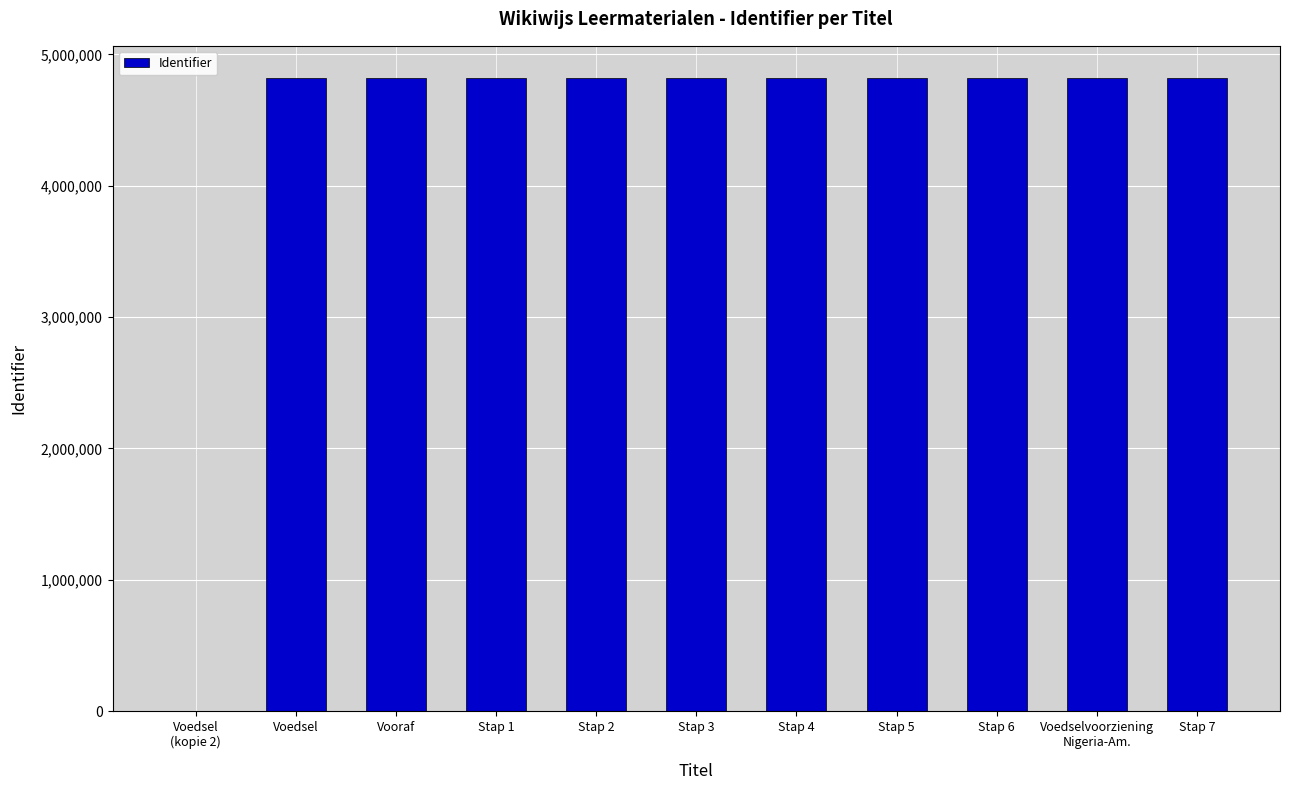

Where is the data nearest to the value 2412210?

Voedsel